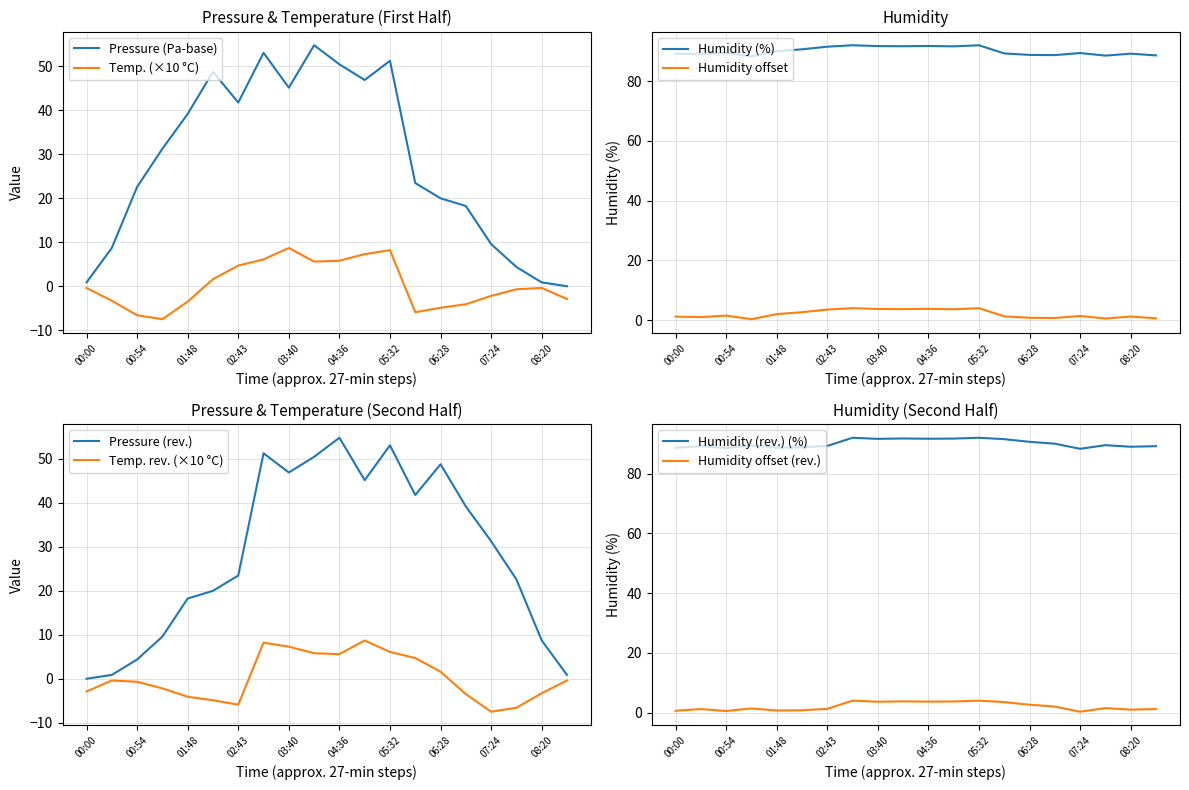

Reading left to right, extract all data points from this chart.

pressure: 00:00=0.9	00:27=8.7	00:54=22.6	01:21=31.3	01:48=39.2	02:15=48.8	02:43=41.8	03:11=53.1	03:40=45.2	04:08=54.8	04:36=50.5	05:04=46.9	05:32=51.3	06:00=23.5	06:28=20.0	06:56=18.2	07:24=9.6	07:52=4.4	08:20=0.9	08:48=0.0
temperature: 00:00=-0.4	00:27=-3.3	00:54=-6.6	01:21=-7.5	01:48=-3.5	02:15=1.6	02:43=4.7	03:11=6.1	03:40=8.7	04:08=5.6	04:36=5.8	05:04=7.3	05:32=8.2	06:00=-5.9	06:28=-4.9	06:56=-4.1	07:24=-2.2	07:52=-0.7	08:20=-0.4	08:48=-2.9
humidity: 00:00=89.2	00:27=89.0	00:54=89.5	01:21=88.3	01:48=90.0	02:15=90.6	02:43=91.5	03:11=92.0	03:40=91.7	04:08=91.7	04:36=91.7	05:04=91.6	05:32=92.0	06:00=89.2	06:28=88.8	06:56=88.7	07:24=89.4	07:52=88.5	08:20=89.2	08:48=88.6